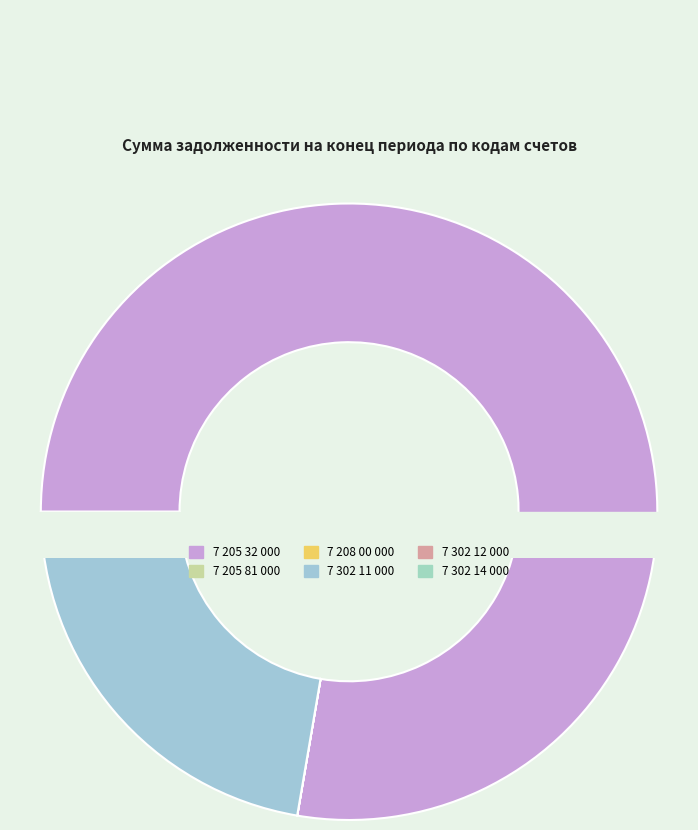

Which category has the smallest portion of the pie?

7 302 12 000